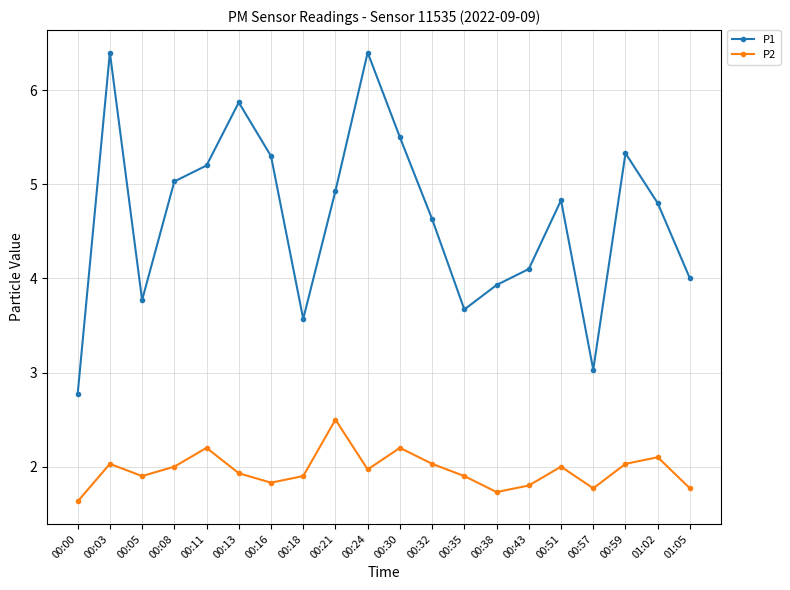

Reading right to left, extract all data points from this chart.

P1: 4.0	4.8	5.3	3.0	4.8	4.1	3.9	3.7	4.6	5.5	6.4	4.9	3.6	5.3	5.9	5.2	5.0	3.8	6.4	2.8
P2: 1.8	2.1	2.0	1.8	2.0	1.8	1.7	1.9	2.0	2.2	2.0	2.5	1.9	1.8	1.9	2.2	2.0	1.9	2.0	1.6